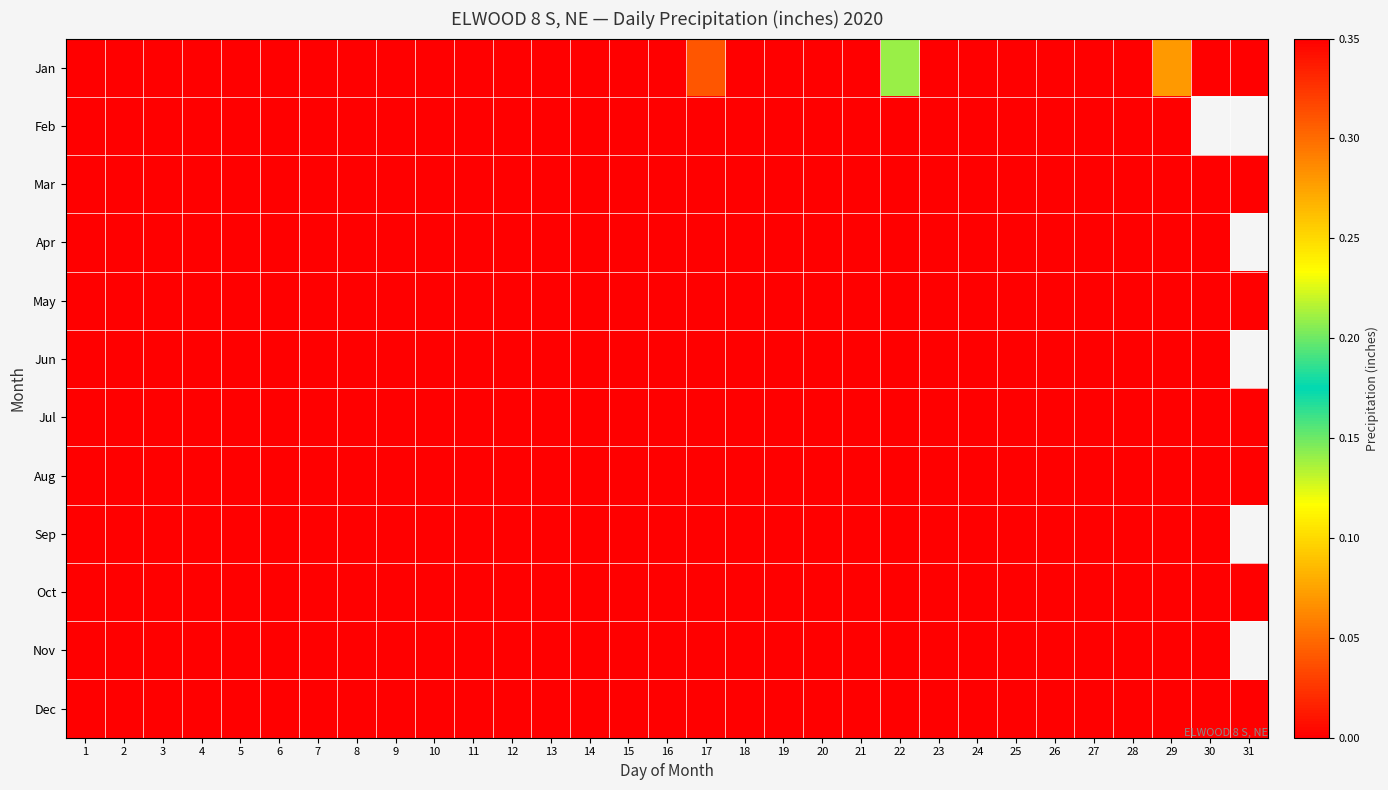

At which label is Jun closest to 0?

1